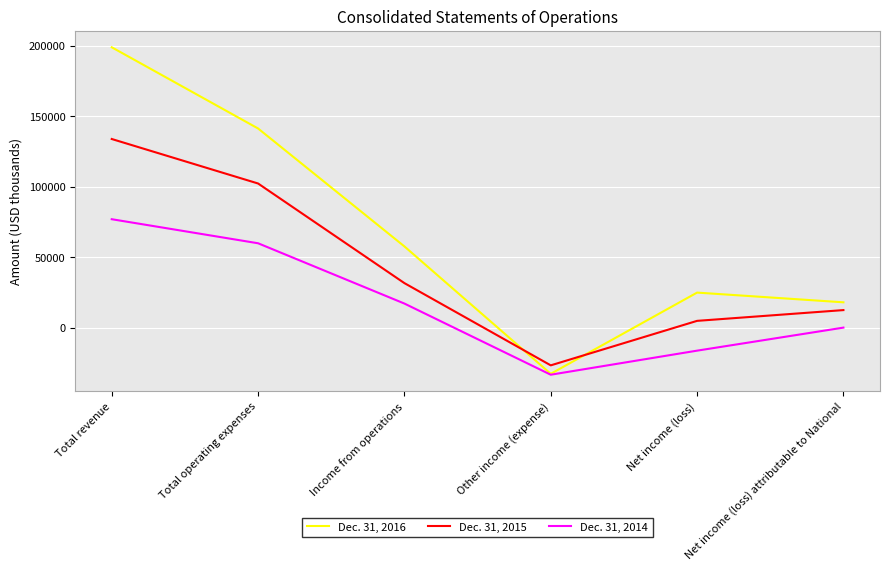

Rank the series by their average value, from lowest to highest.

Dec. 31, 2014, Dec. 31, 2015, Dec. 31, 2016